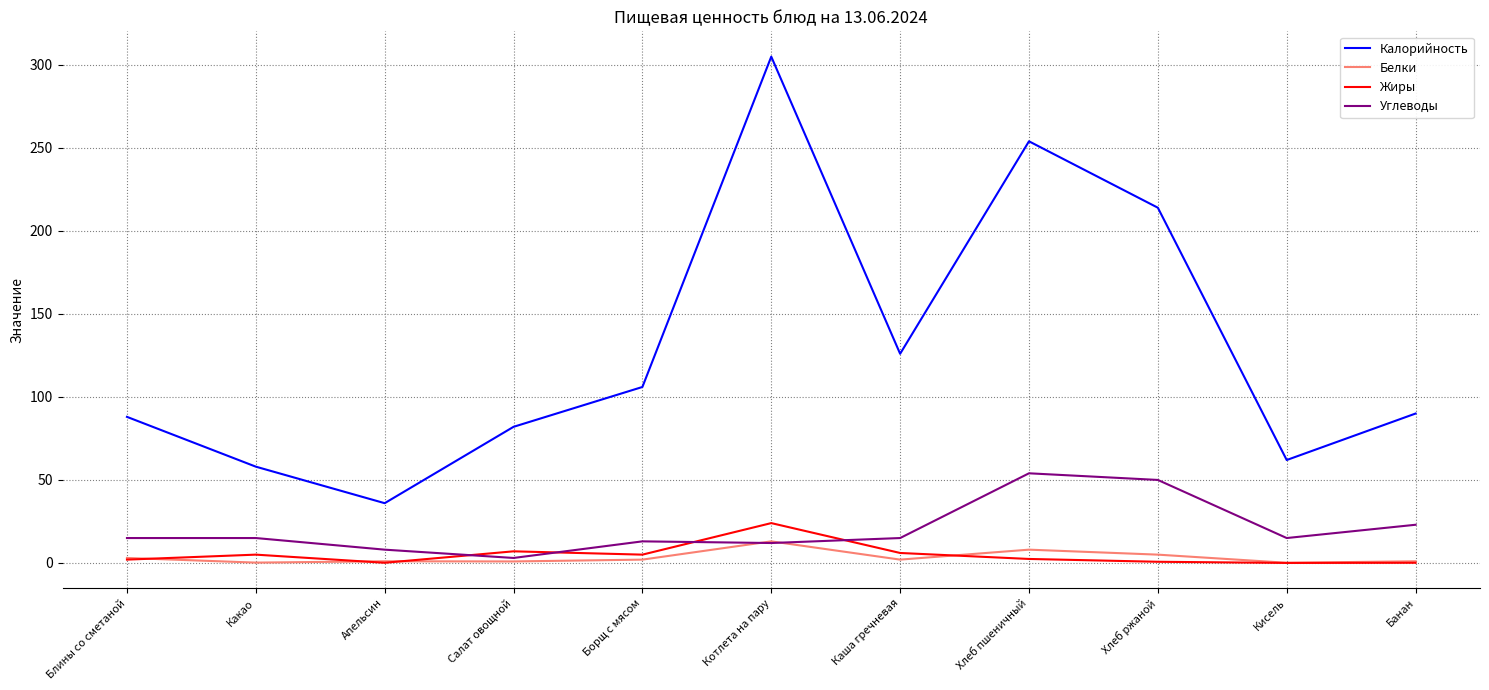

At how many categories does at least one series exceed 45?

10